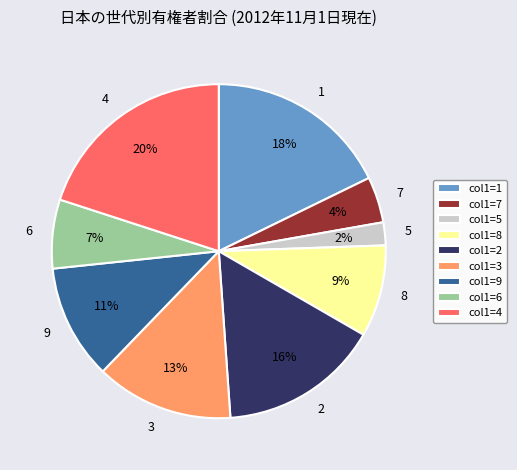

How many segments does this pie chart have?

9